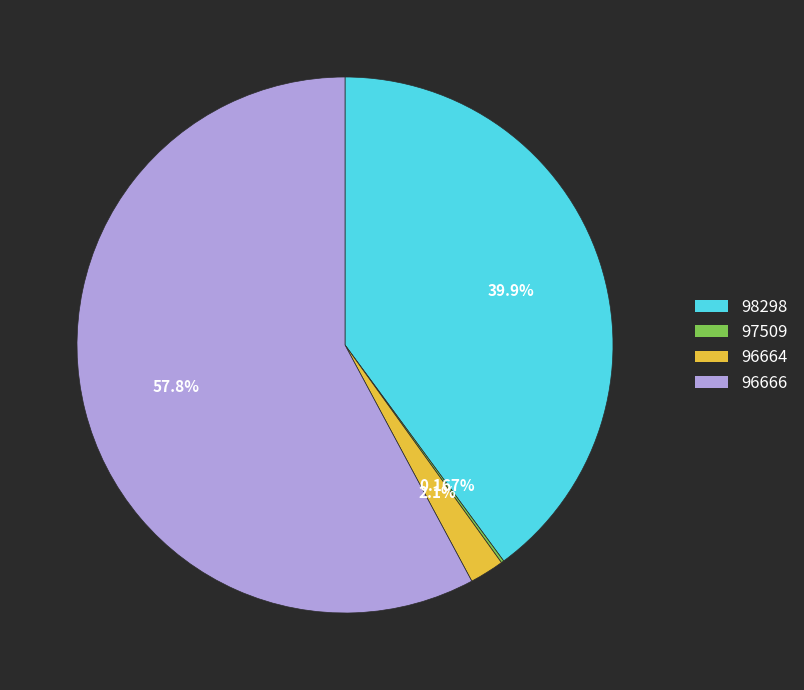

Does 96664 represent more than half of the total?

No